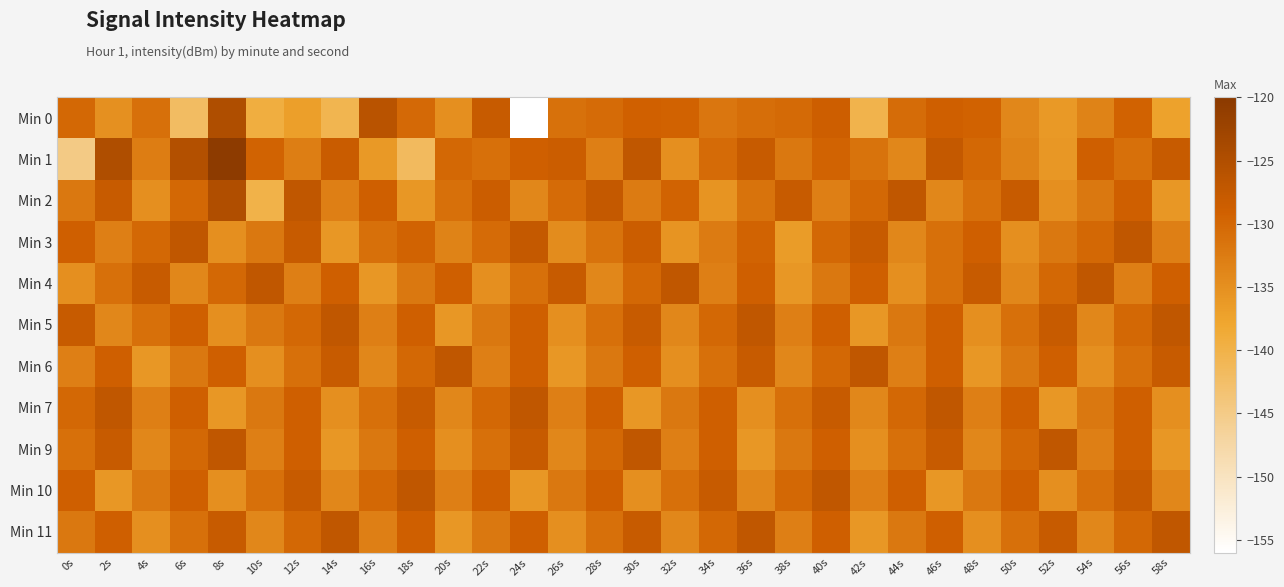

Rank the series by their maximum value, from highest to lowest.

Min 1, Min 0, Min 2, Min 3, Min 4, Min 5, Min 6, Min 7, Min 9, Min 10, Min 11